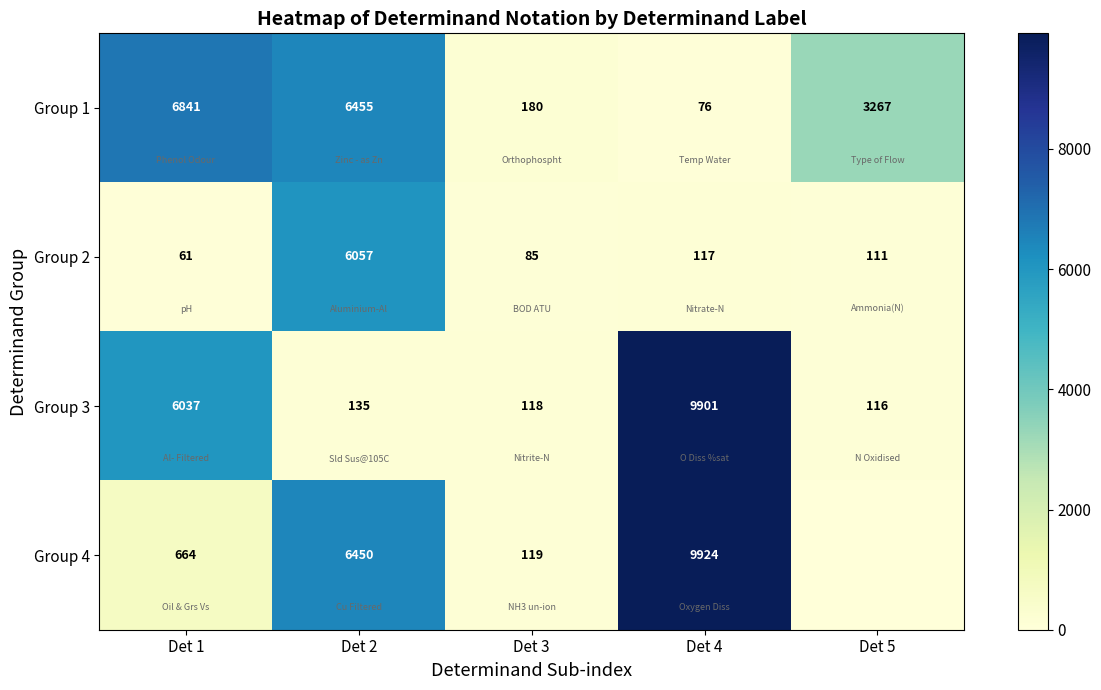

What is the difference between the second highest and second lowest values in the Group 1 series?

6275